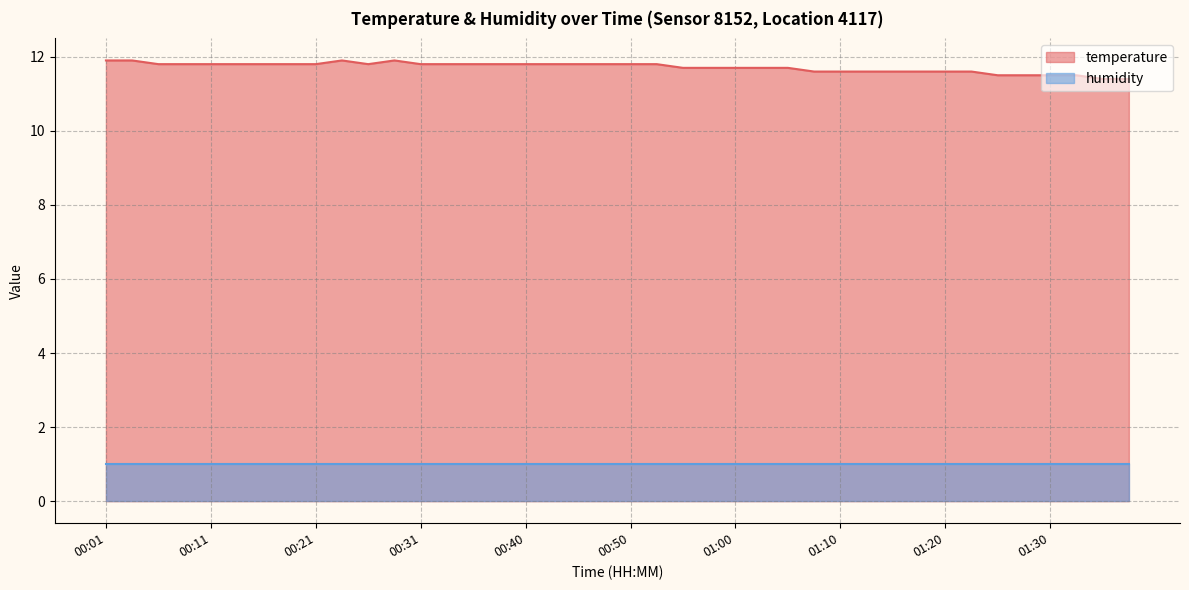

Is it true that the value at 00:48 is 5.6?

False